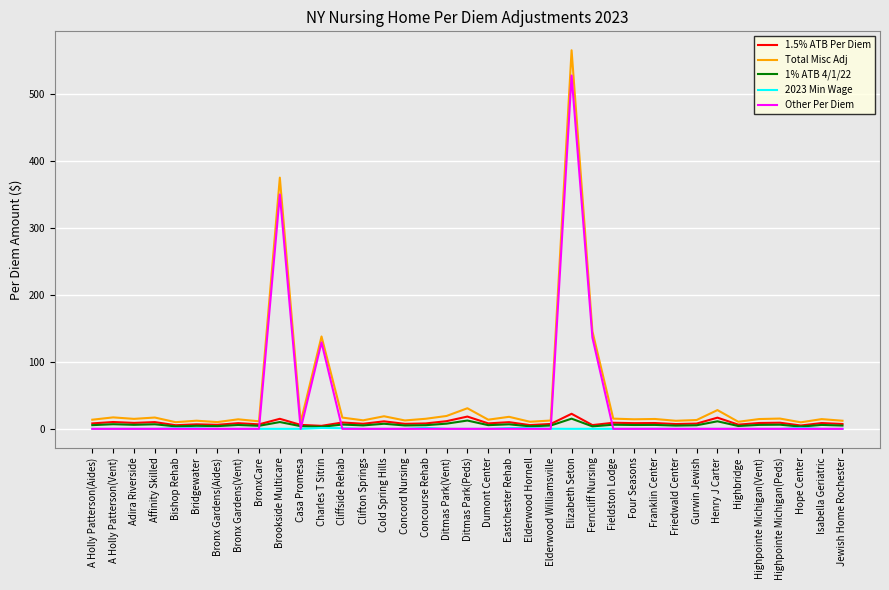

At how many categories does at least one series exceed 496?

1